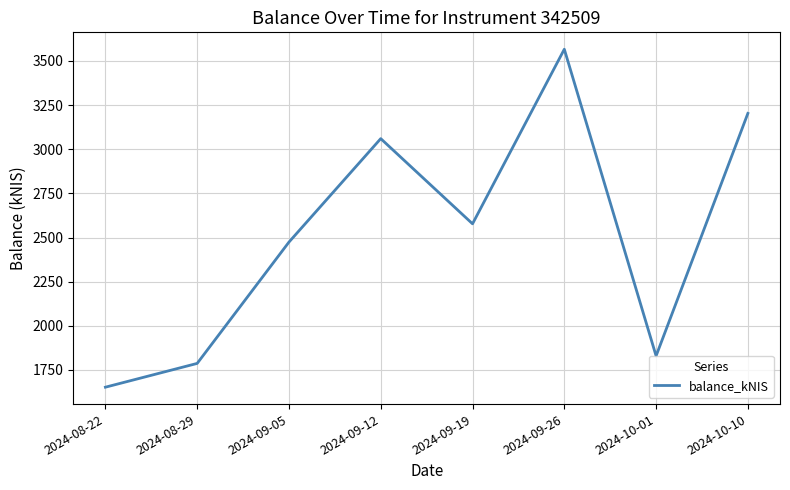

What is the difference between the values at 2024-09-12 and 2024-09-05?

585.9